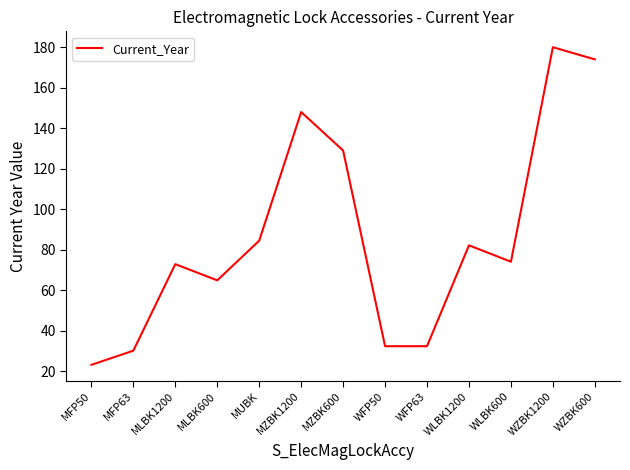

What is the difference between the values at MZBK600 and WZBK1200?

51.0